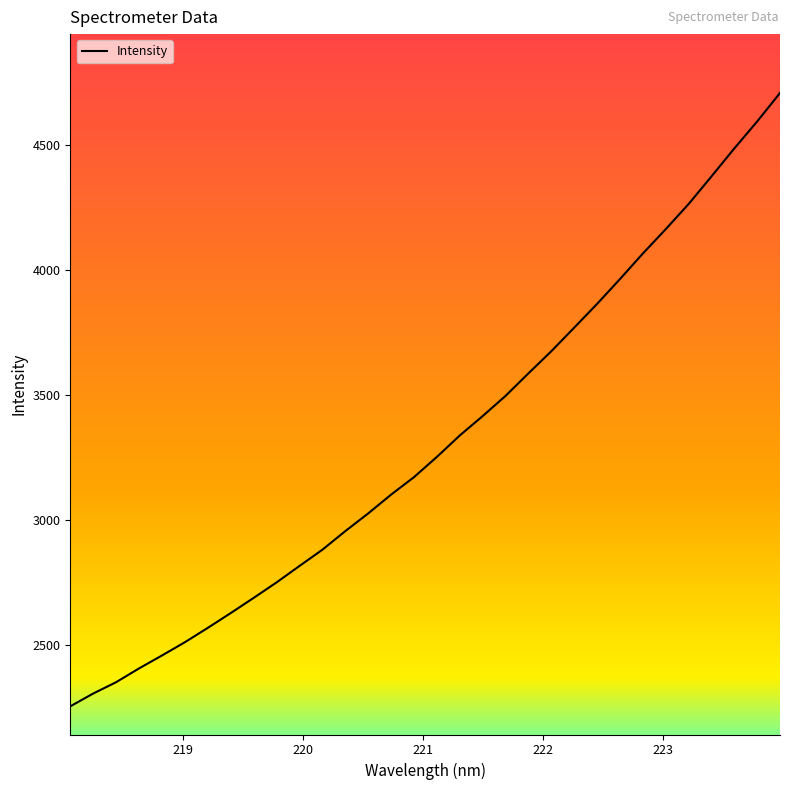

What is the maximum value shown in the chart?

4707.8